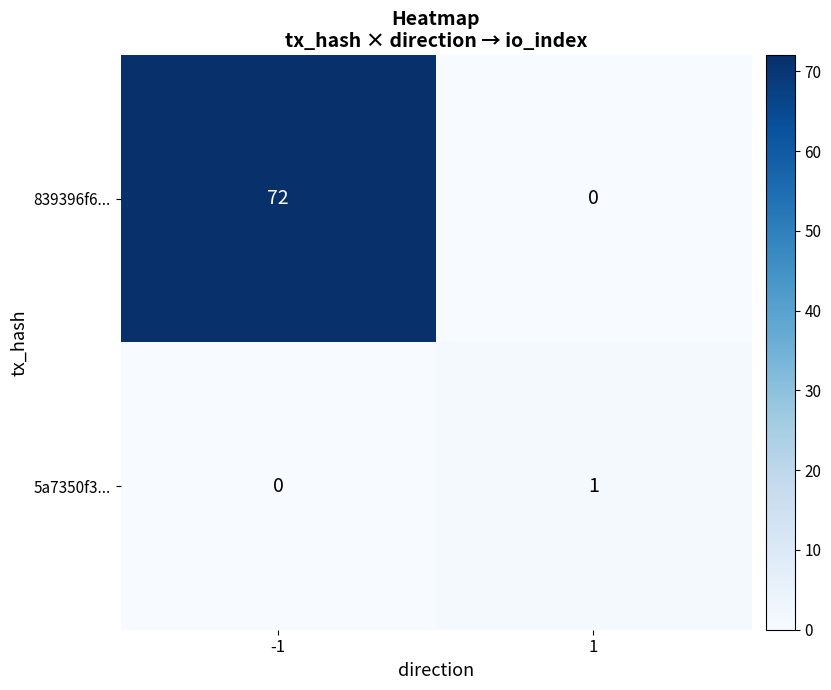

Reading left to right, transcribe all the data shown in this chart.

839396f6...: 72	0
5a7350f3...: 0	1